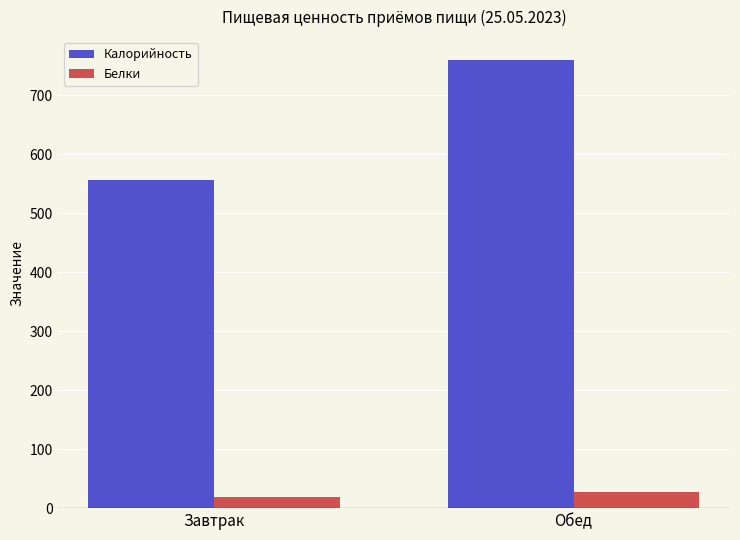

Which series has the largest range (max minus min)?

Калорийность